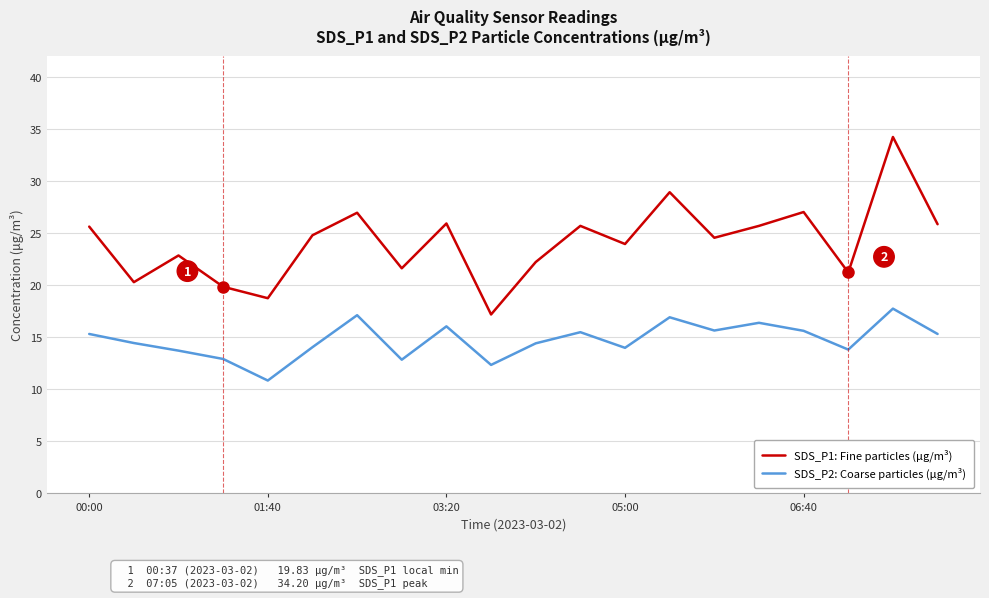

Which series has the largest total across all categories?

SDS_P1: Fine particles (μg/m³)